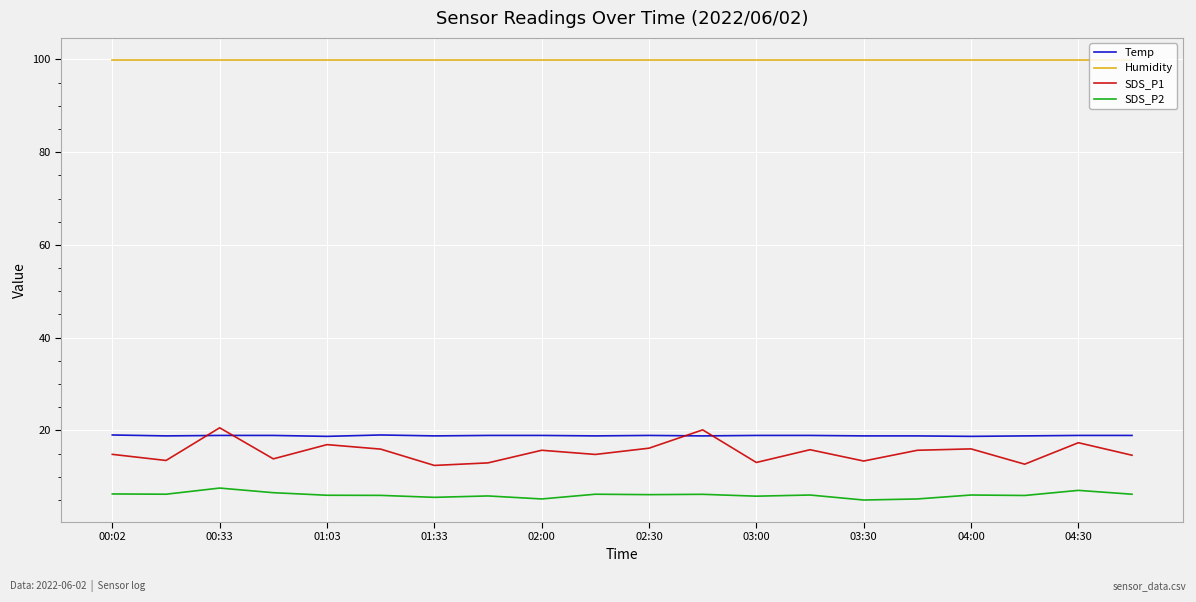

List the series in order of their peak value, lowest first.

SDS_P2, Temp, SDS_P1, Humidity